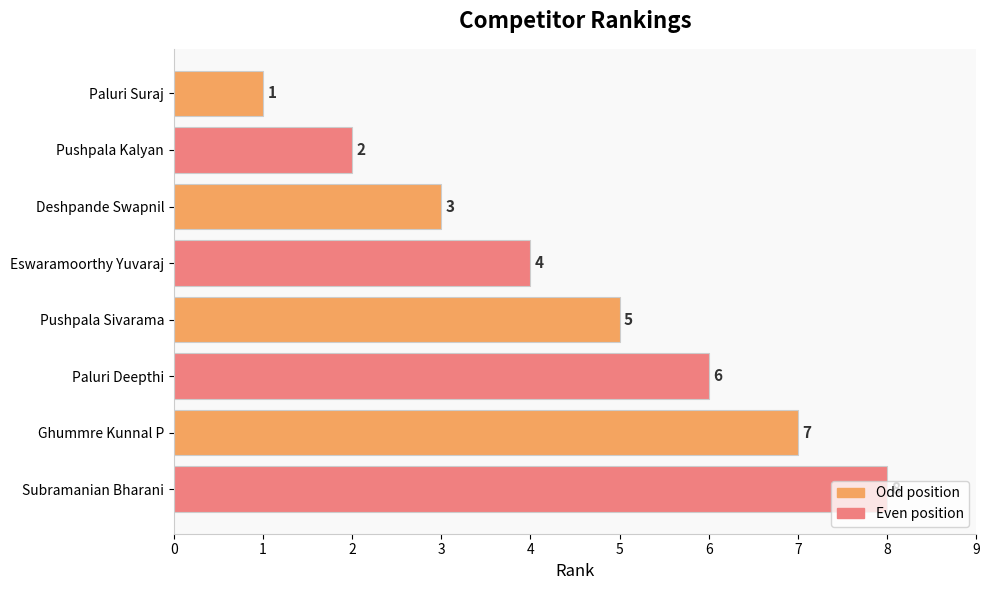

What is the sum of all values?

36